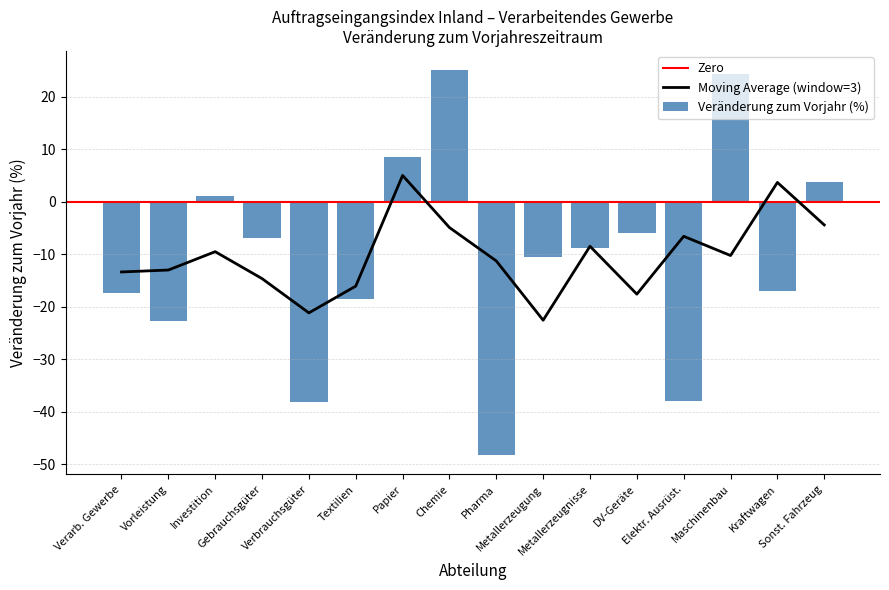

What is the maximum value for Veränderung zum Vorjahr (%)?

25.1